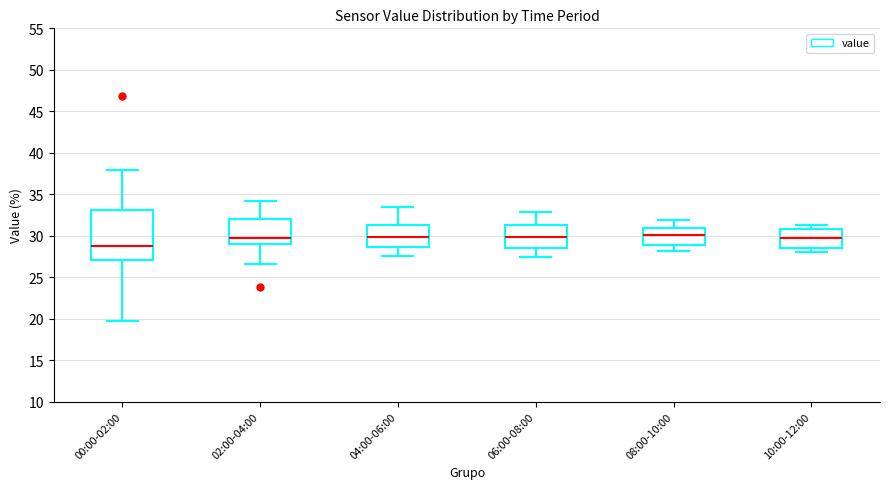

Reading left to right, read every box against the y-axis: the position of its median line, the range the box covers, and the ends of its whiskers. The values are not printed on the chart, so give them approximately, as read against the axis.

00:00-02:00: median 29.0, box 27.0 to 33.0, whiskers 20.0 to 38.0
02:00-04:00: median 29.5, box 29.0 to 32.0, whiskers 26.5 to 34.0
04:00-06:00: median 30.0, box 28.5 to 31.5, whiskers 27.5 to 33.5
06:00-08:00: median 30.0, box 28.5 to 31.5, whiskers 27.5 to 33.0
08:00-10:00: median 30.0, box 29.0 to 31.0, whiskers 28.0 to 32.0
10:00-12:00: median 29.5, box 28.5 to 31.0, whiskers 28.0 to 31.5